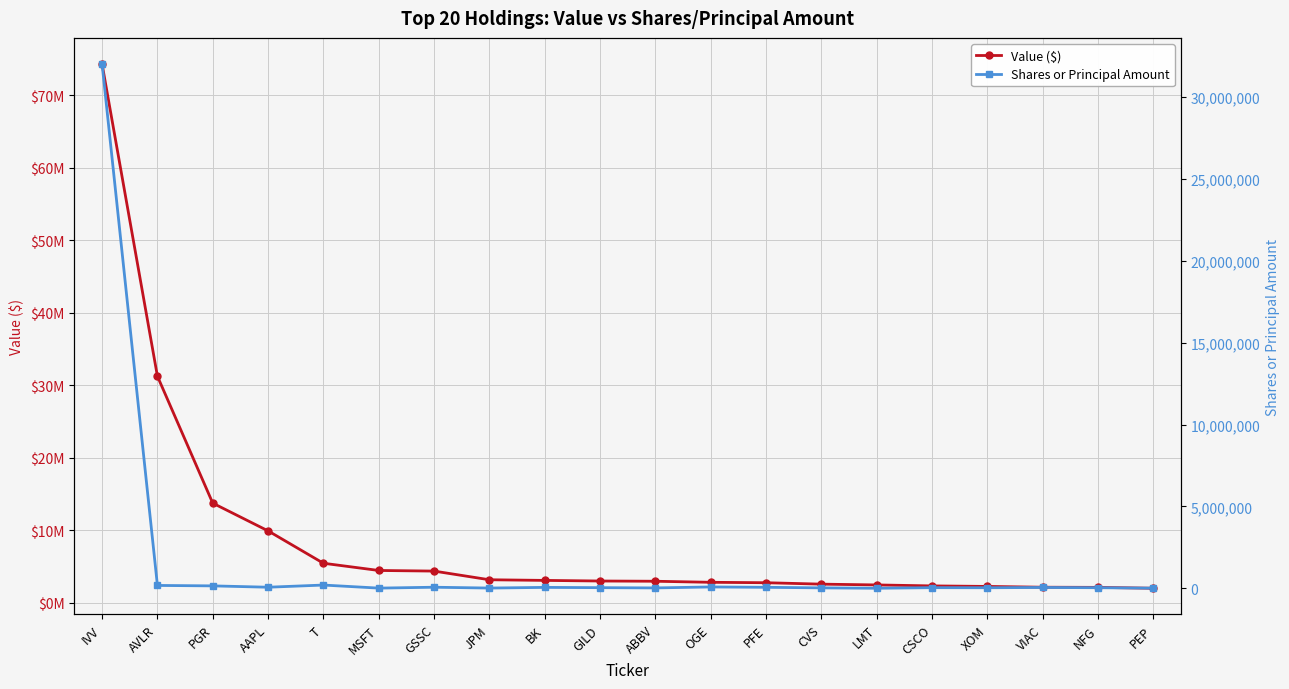

True or false: Value ($) and Shares or Principal Amount intersect in this chart.

False